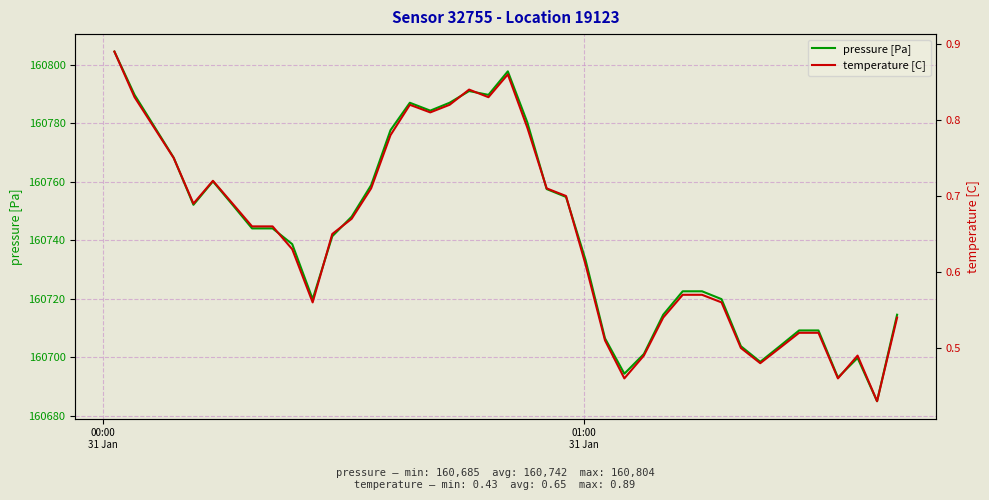

What is the difference between the maximum and second lowest values in the temperature [C] series?

0.4